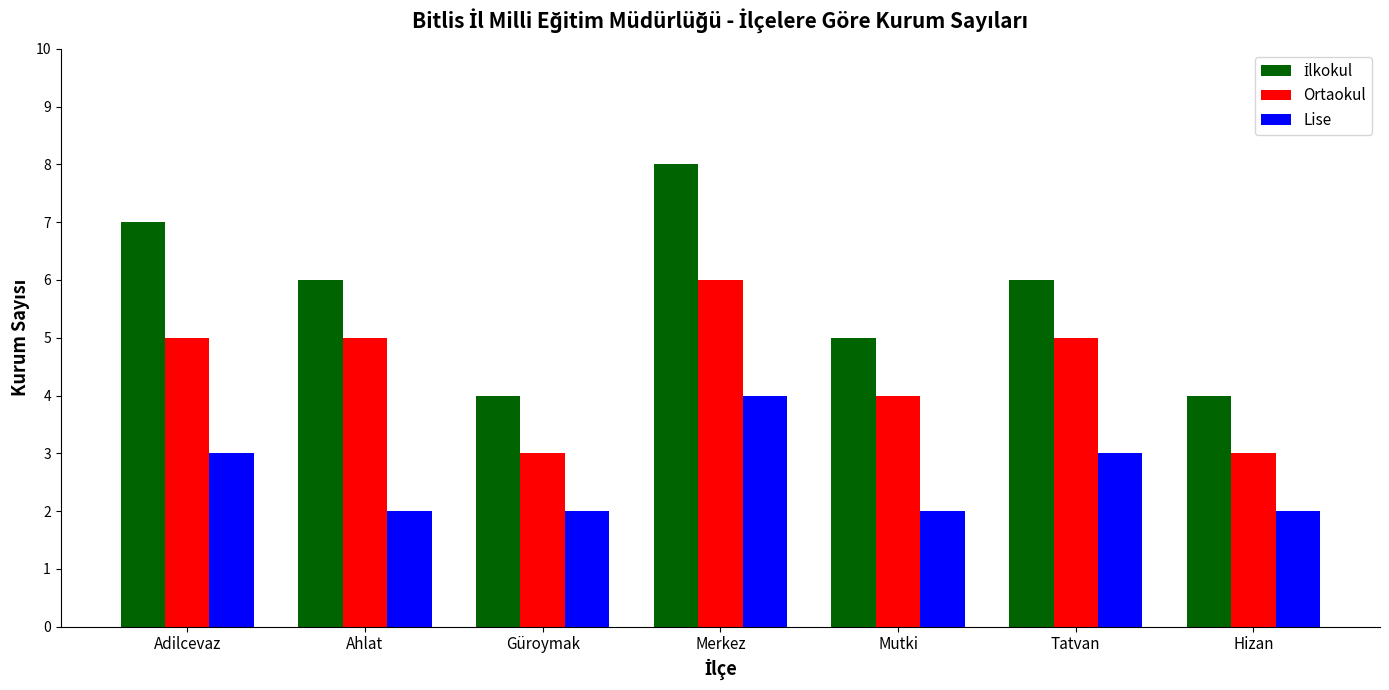

What is the spread (max minus min) of values at Merkez?

4